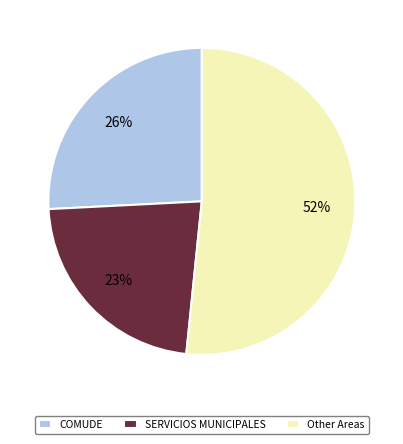

Which slice is the smallest?

SERVICIOS MUNICIPALES